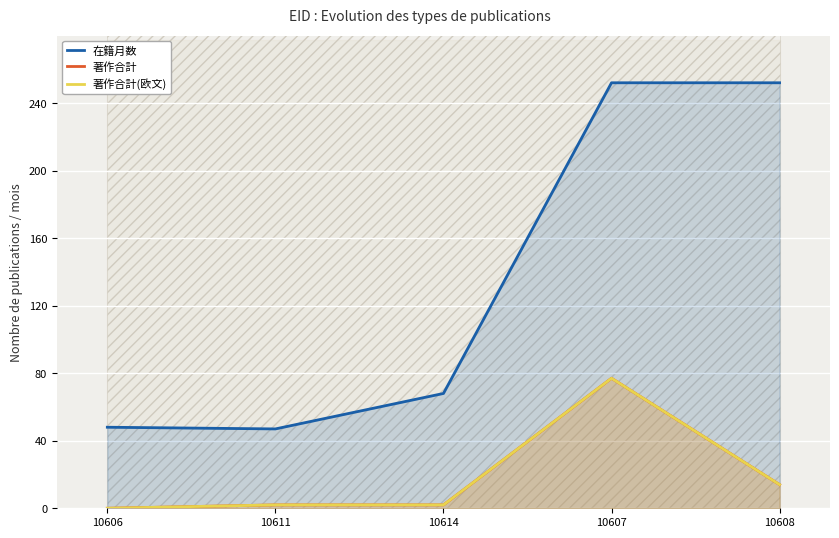

True or false: 著作合計 has a value of 6 at 10608.

False